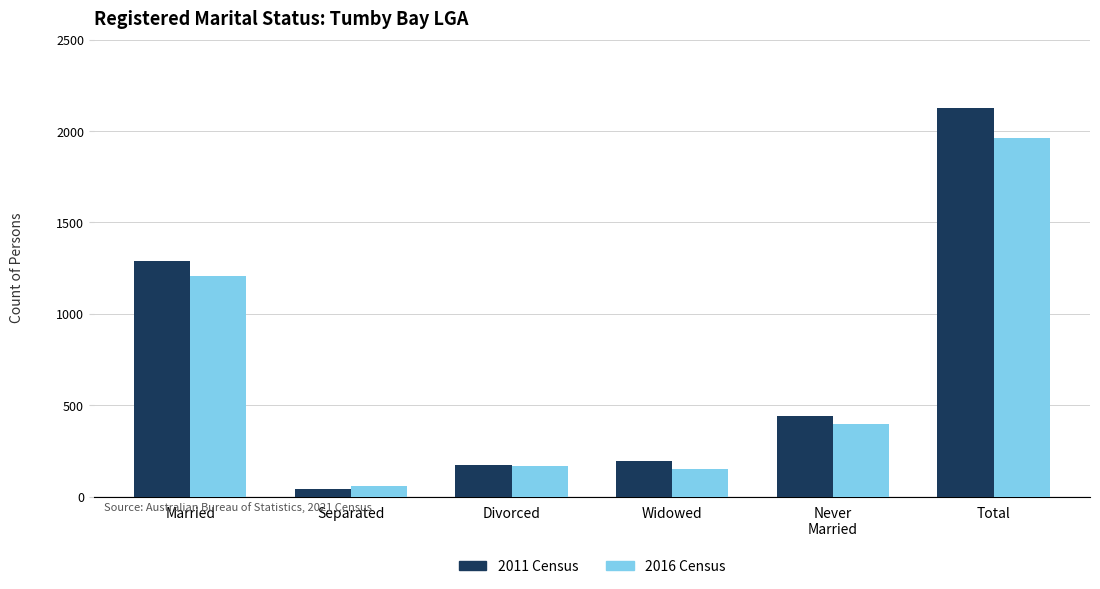

How many categories are shown in the chart?

6